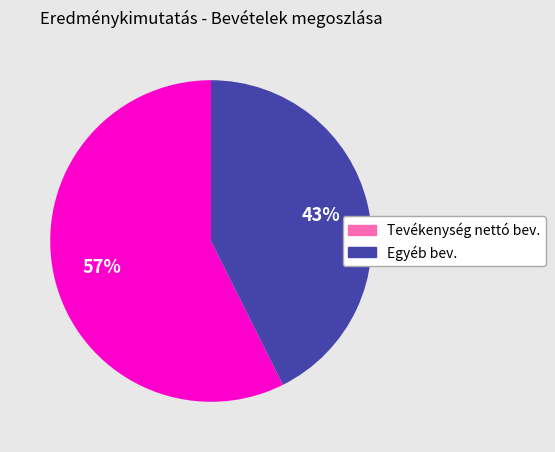

Is there a majority slice in this chart?

Yes